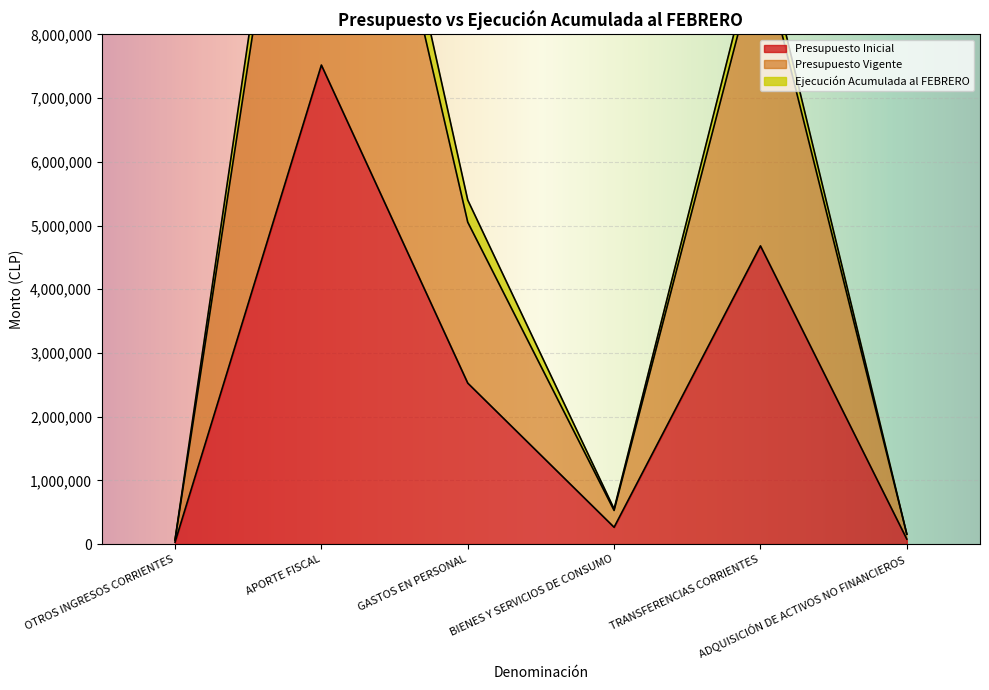

What is the difference between the maximum and minimum values in the Presupuesto Inicial series?

7489373